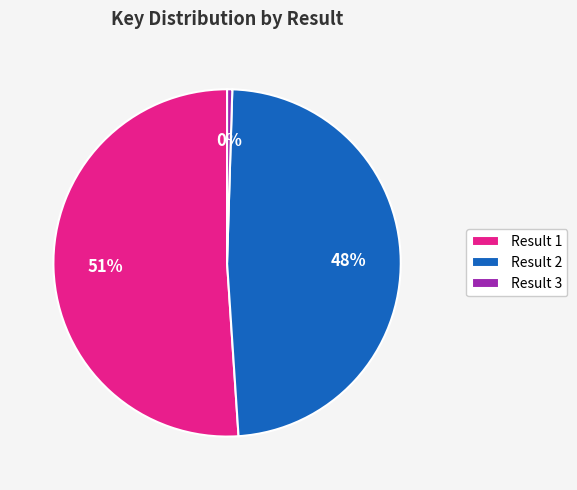

Which slice represents more than half of the pie?

Result 1